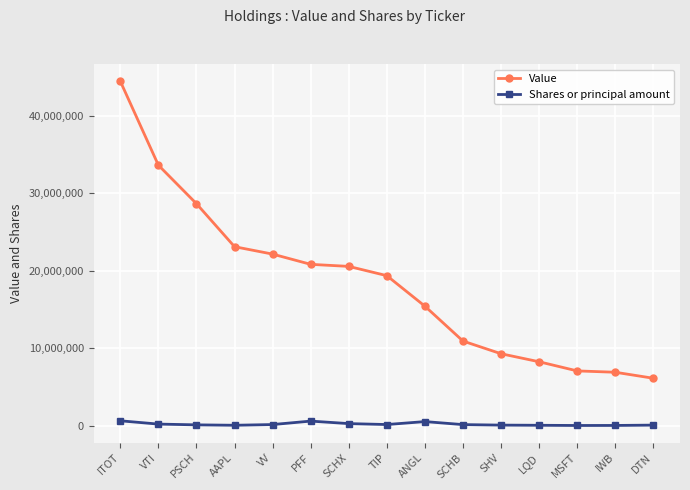

Which series has the widest spread of values?

Value